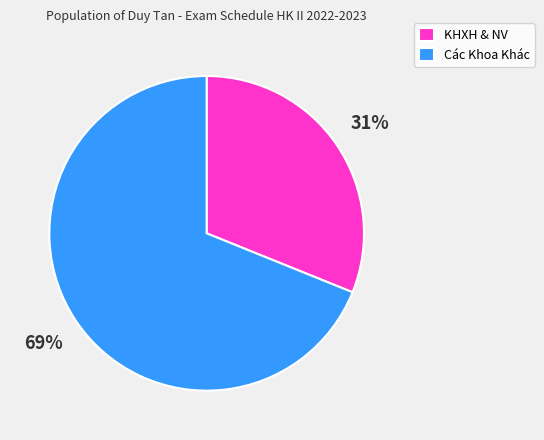

Is it true that KHXH & NV is 31% of the pie?

True